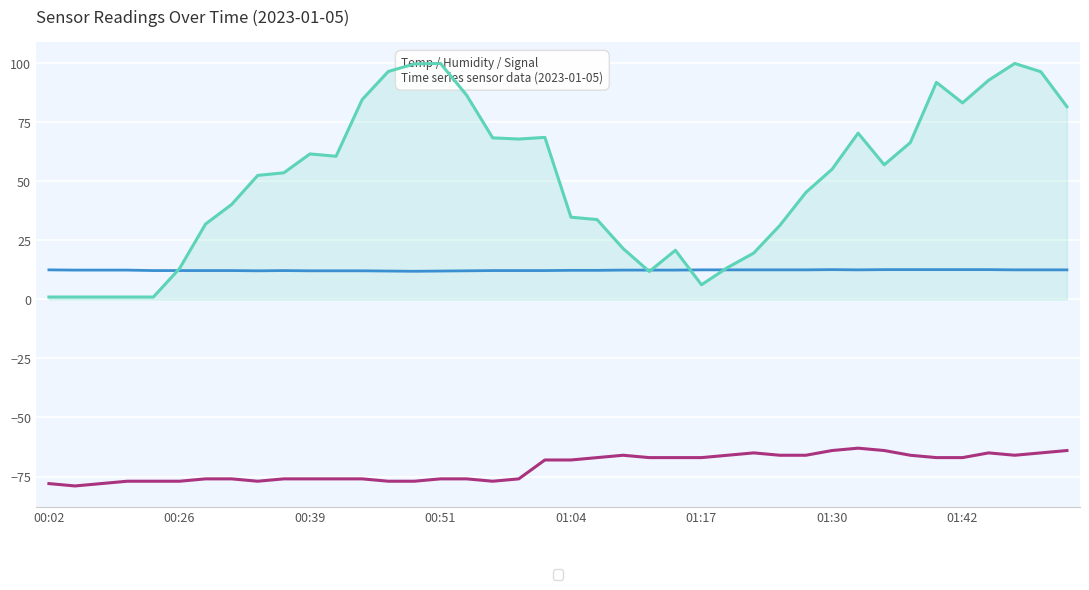

What is the approximate value of Signal at 00:39?

-78.0